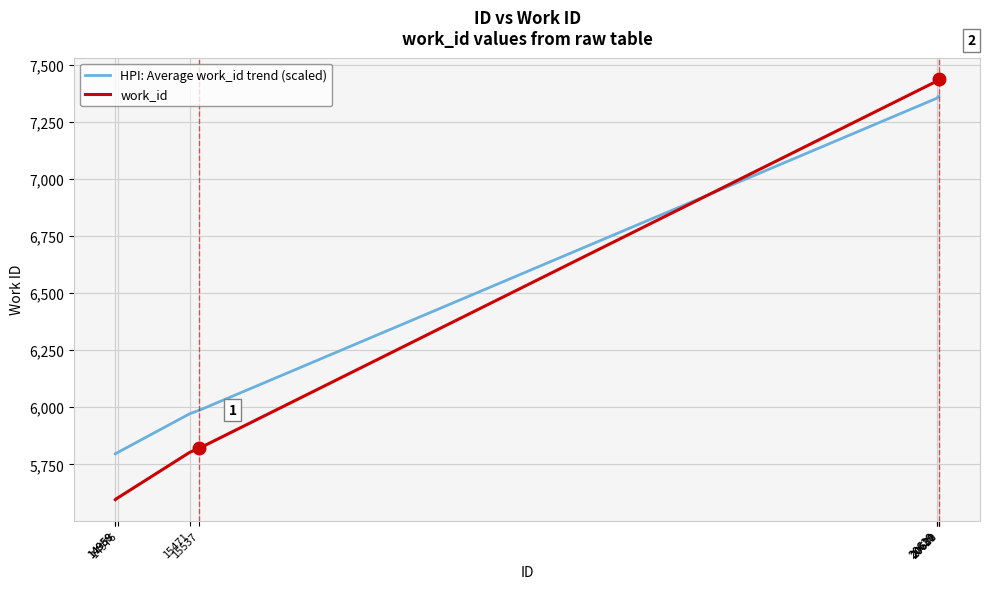

After their last crossing, which series has the higher values: HPI: Average work_id trend (scaled) or work_id?

work_id